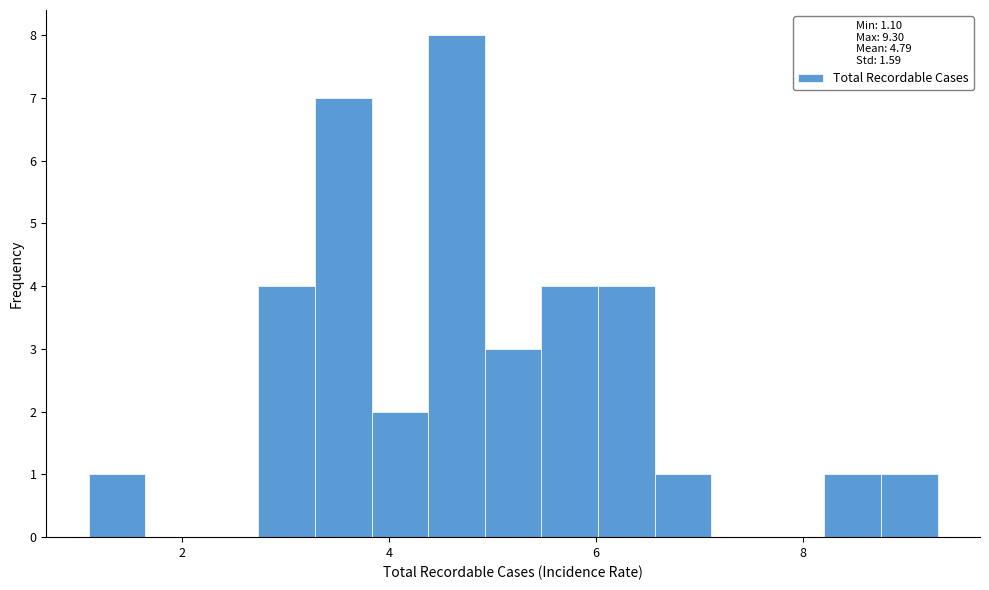

Around what value on the x-axis is the tallest bar? Give the approximate position of its centre, as read against the axis.

4.6